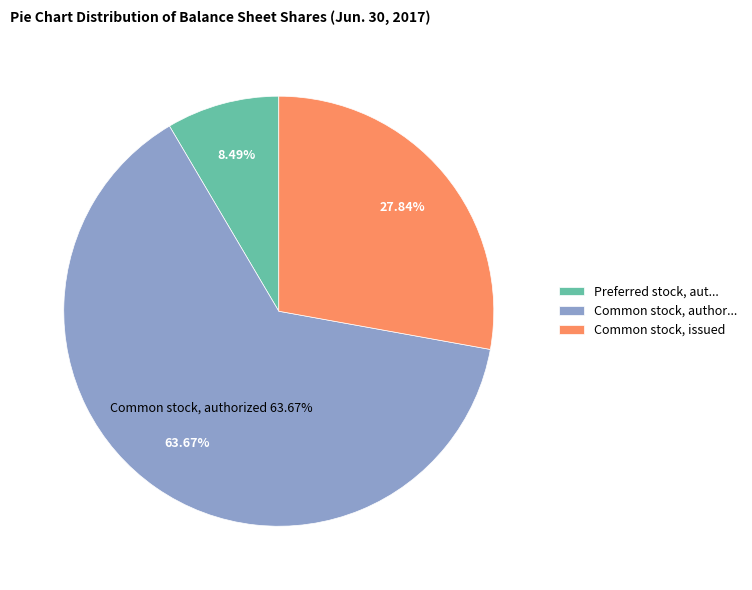

Does Common stock, issued account for over 50% of the chart?

No